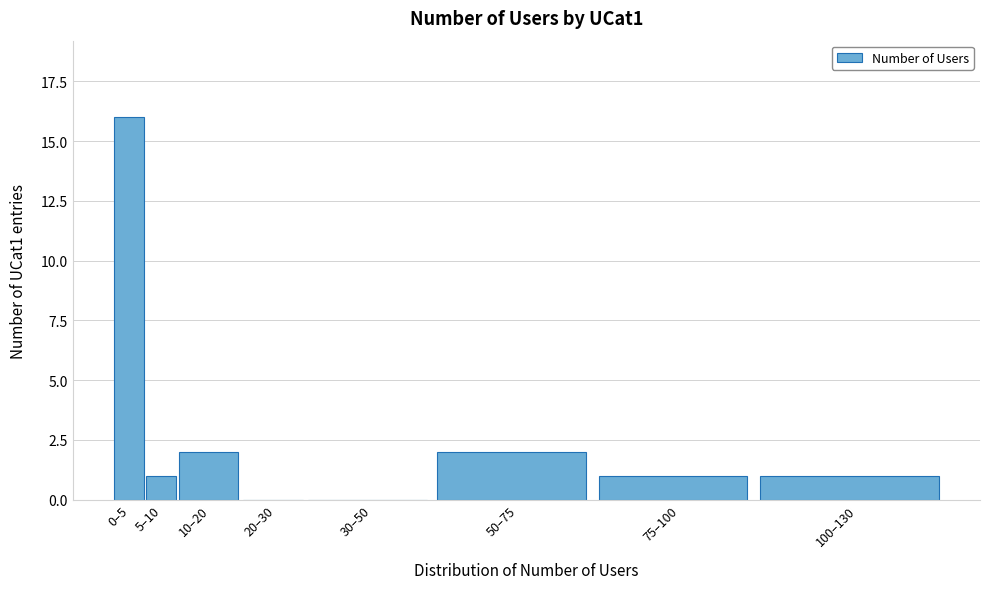

Reading left to right, what are all the values shown in this chart?

0–5=16	5–10=1	10–20=2	20–30=0	30–50=0	50–75=2	75–100=1	100–130=1